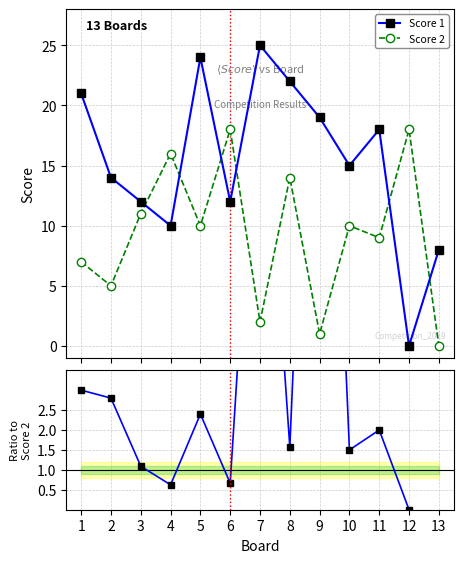

True or false: Score 1 and Score 2 intersect in this chart.

True